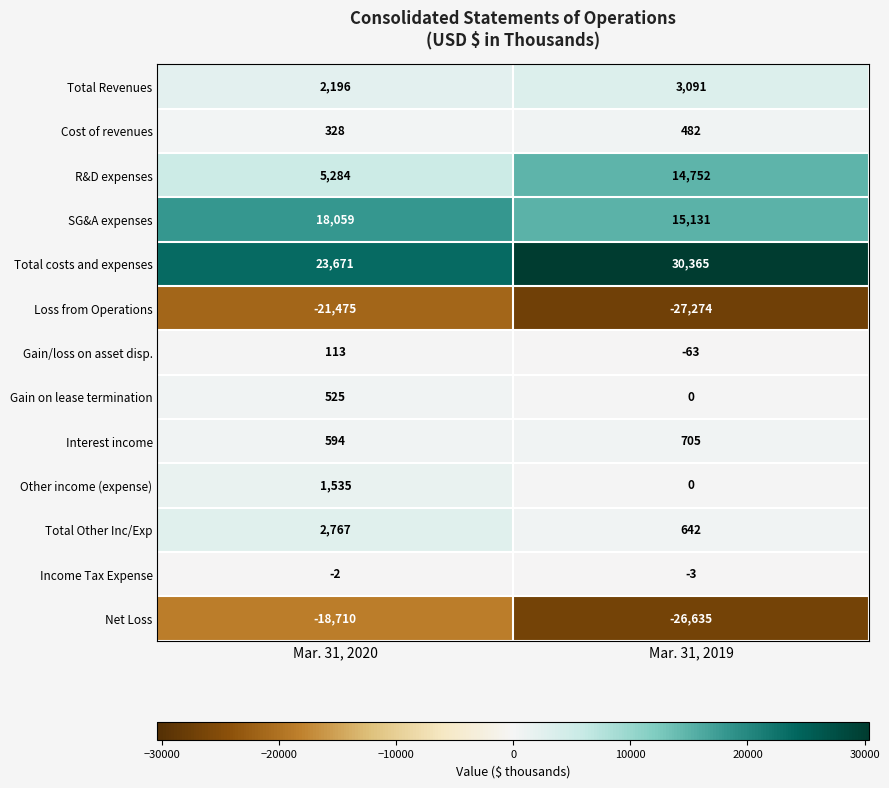

At which category is the sum across all series the highest?

Mar. 31, 2020